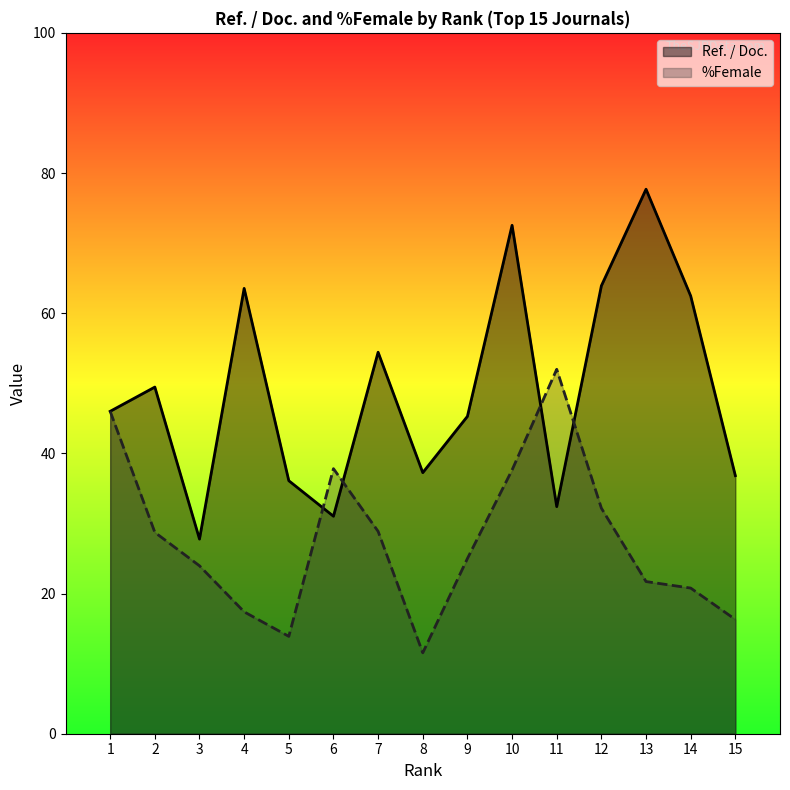

How many lines are shown in the chart?

2